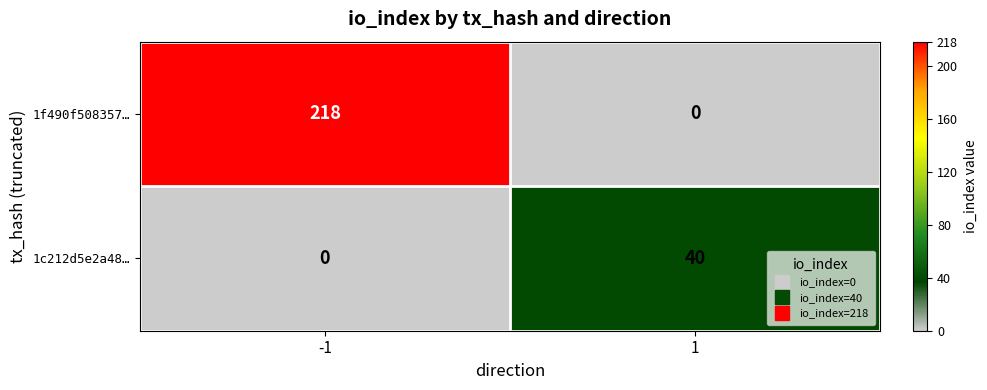

True or false: 1f490f508357… has a value of -150 at 1.

False